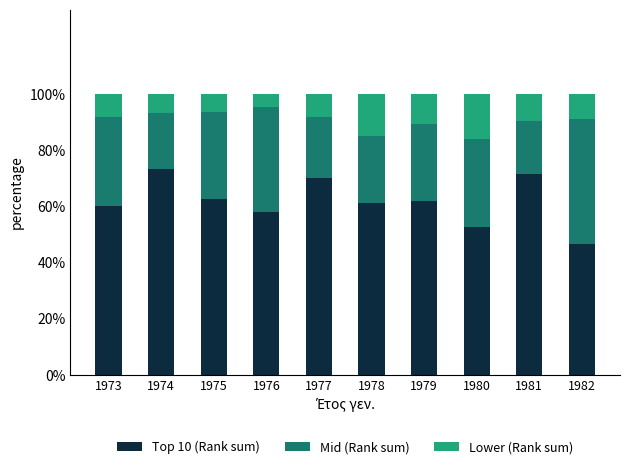

How many data points does each series have?

10